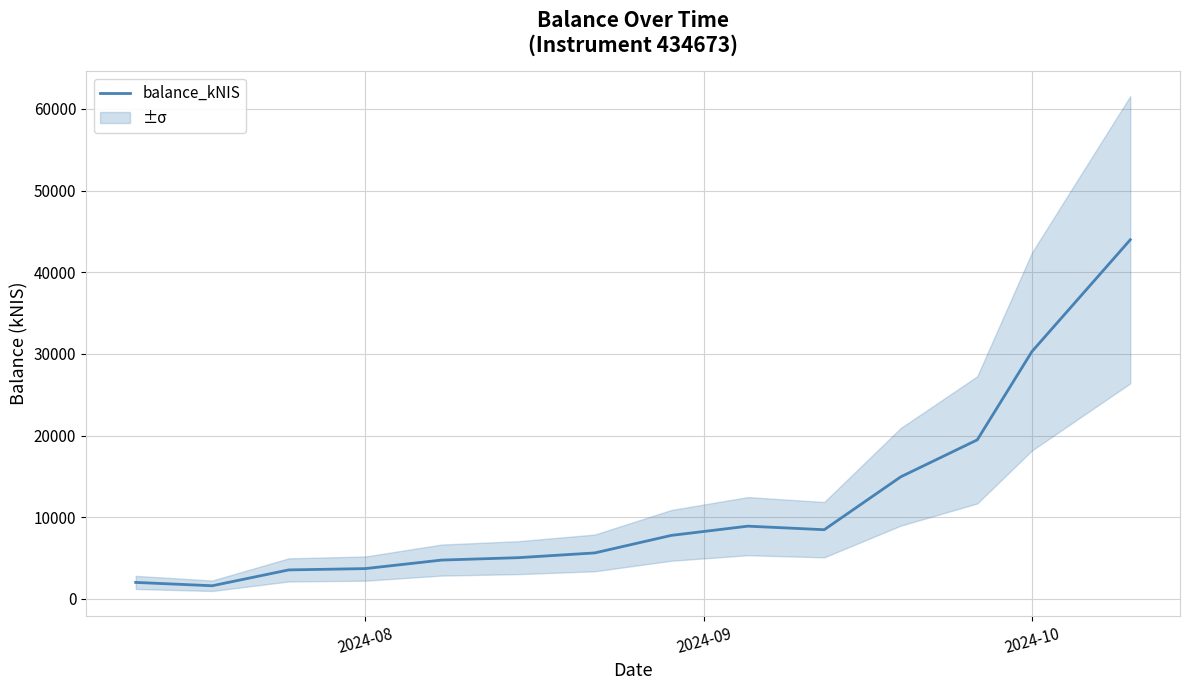

What is the minimum value for balance_kNIS?

1605.7